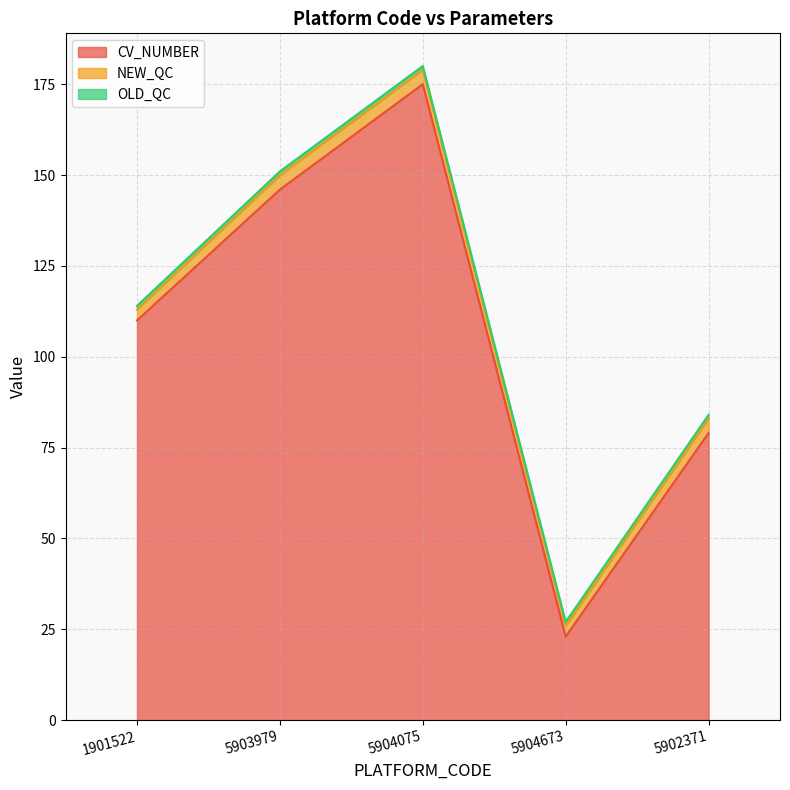

Is it true that NEW_QC equals 4 at 5902371?

True